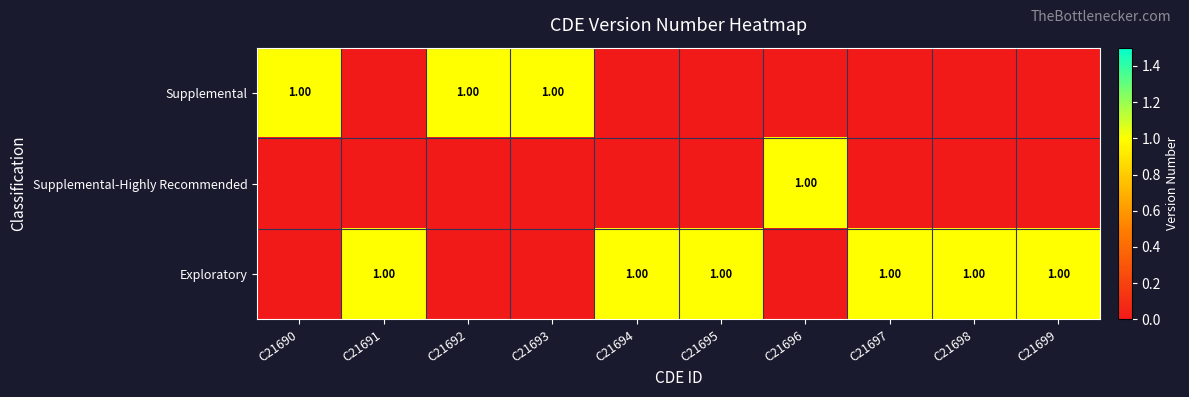

At which category is the sum across all series the highest?

C21690